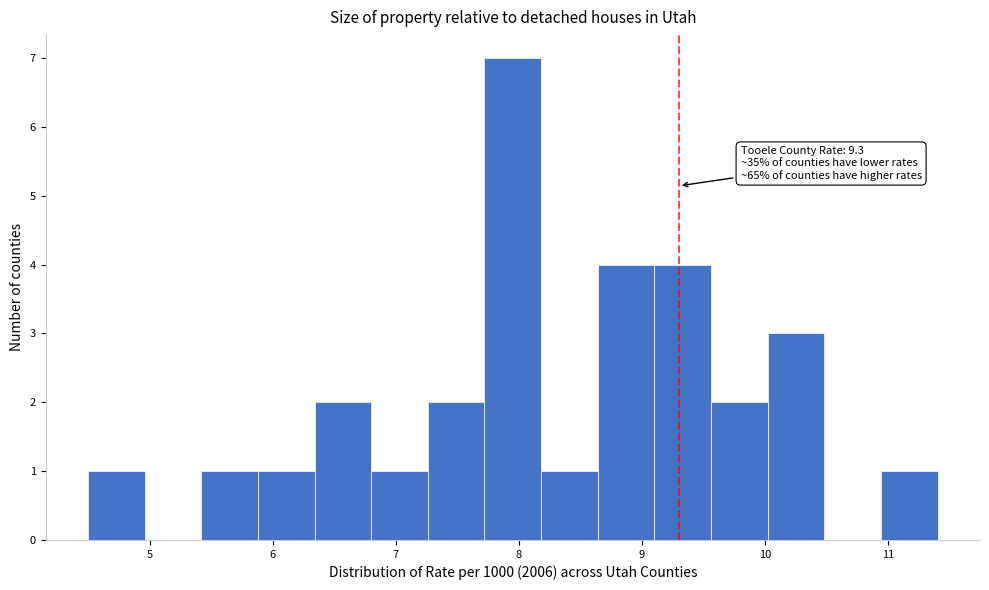

Over which range of the x-axis is the bar tallest?

7.72 to 8.18